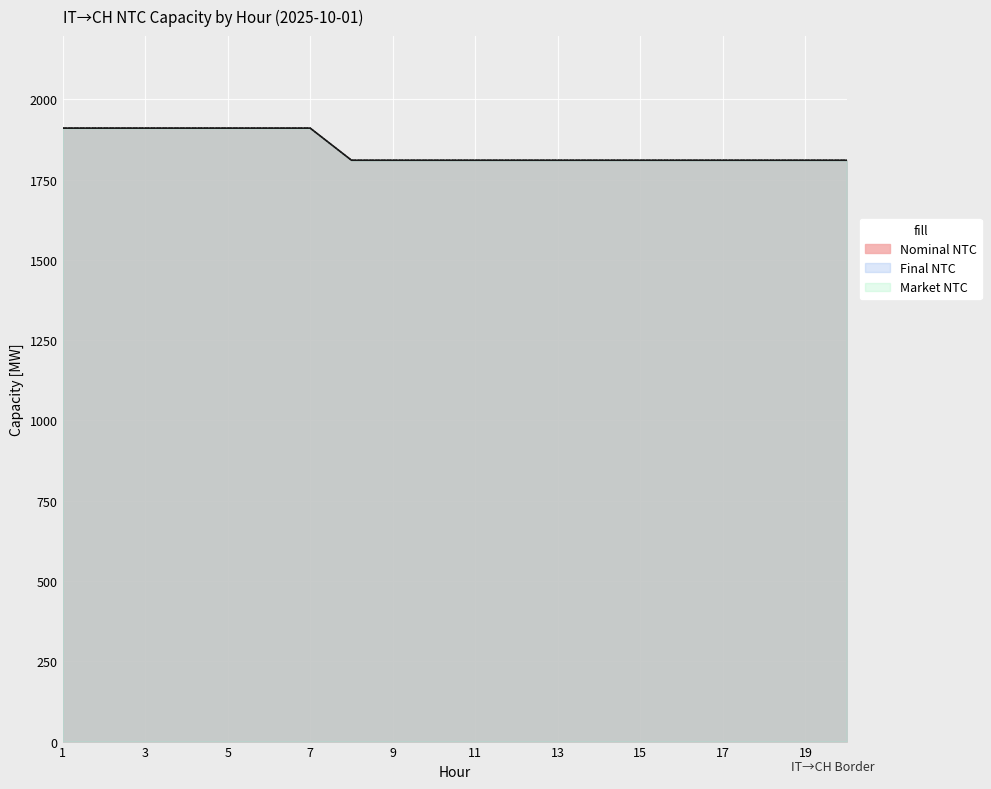

Which category has the highest value across all series?

1